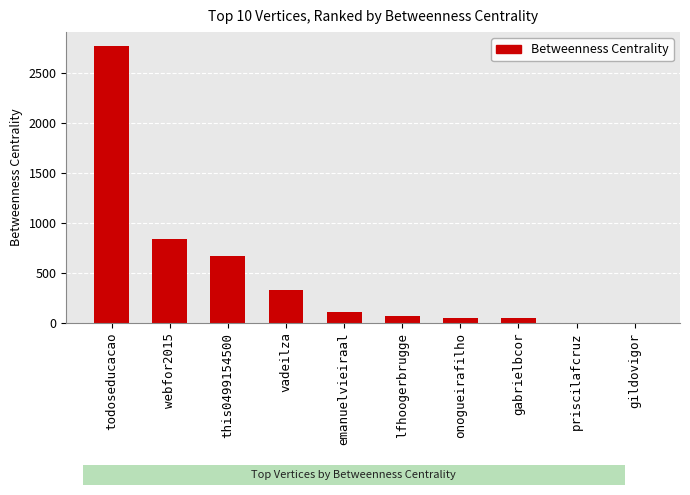

What is the sum of all values?

4892